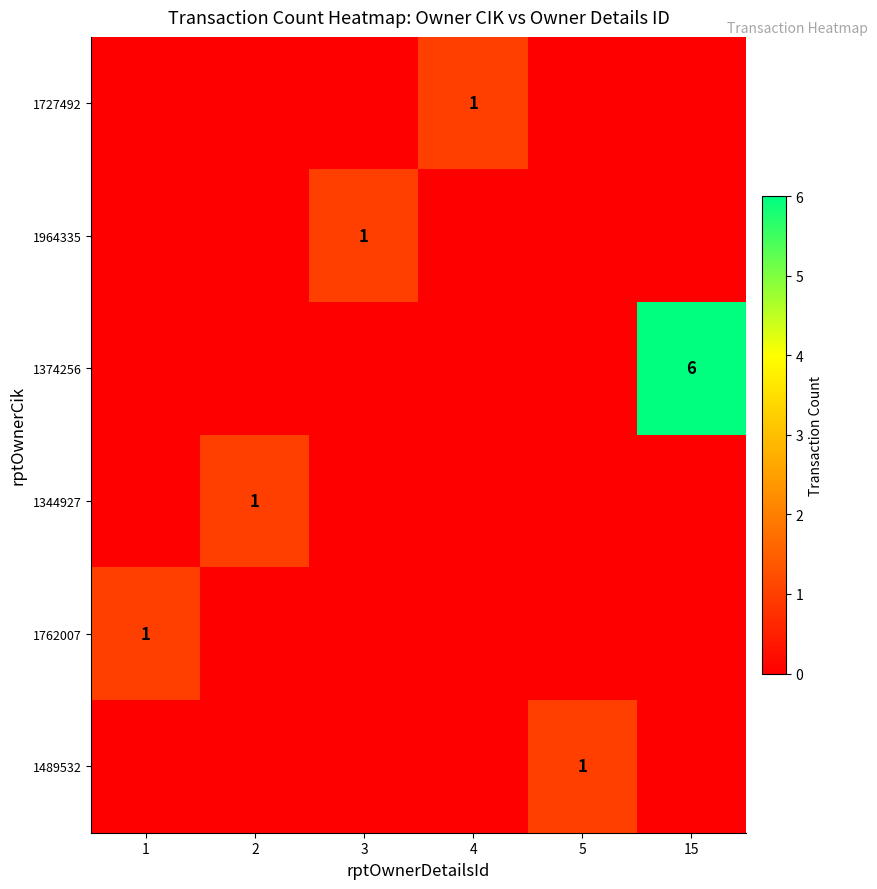

Which category has the highest value in the 1374256 series?

15